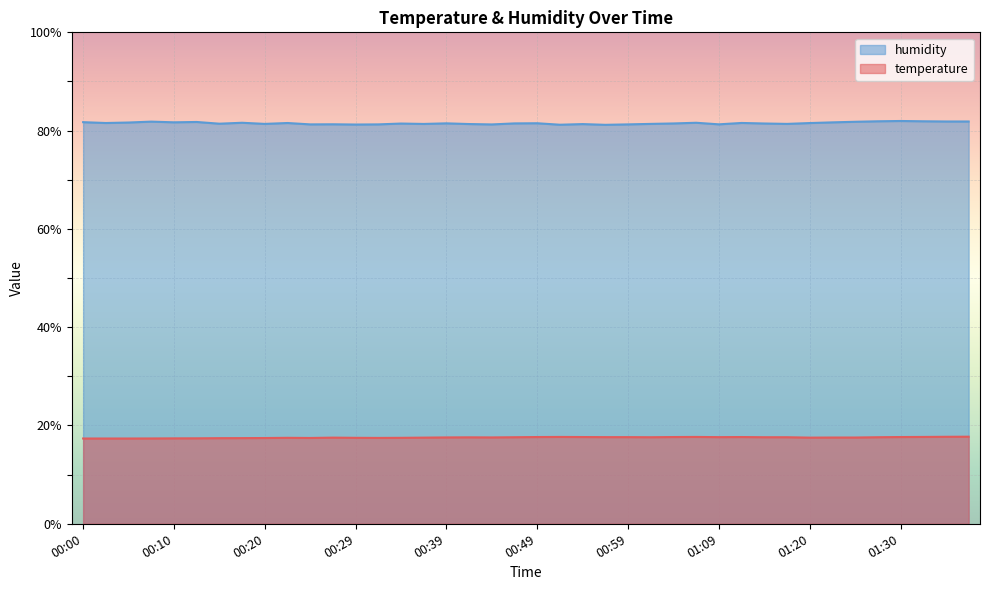

True or false: humidity and temperature cross at least once.

False